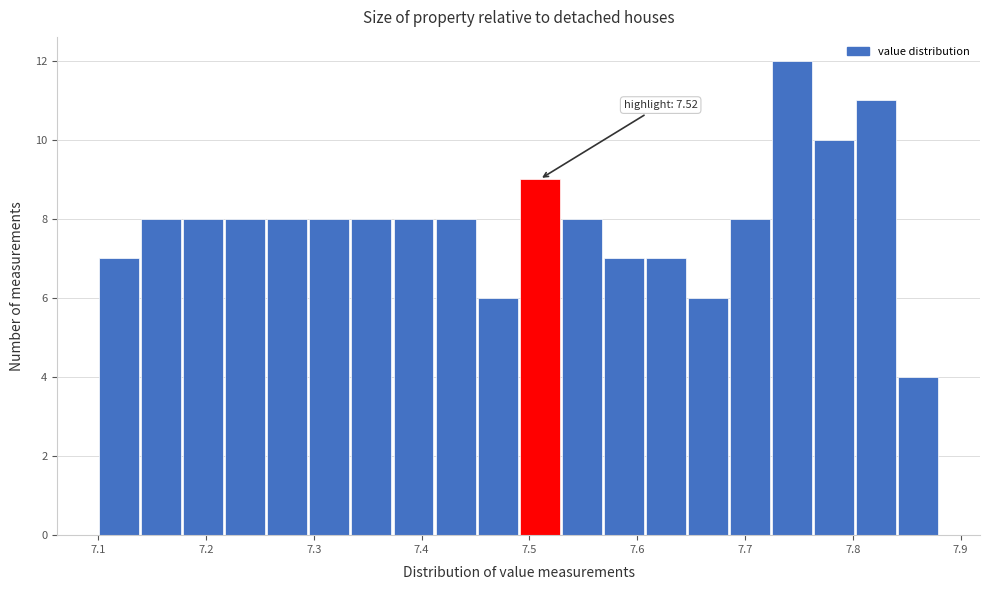

Read against the x-axis, roughly where is the centre of the tallest bar?

7.74